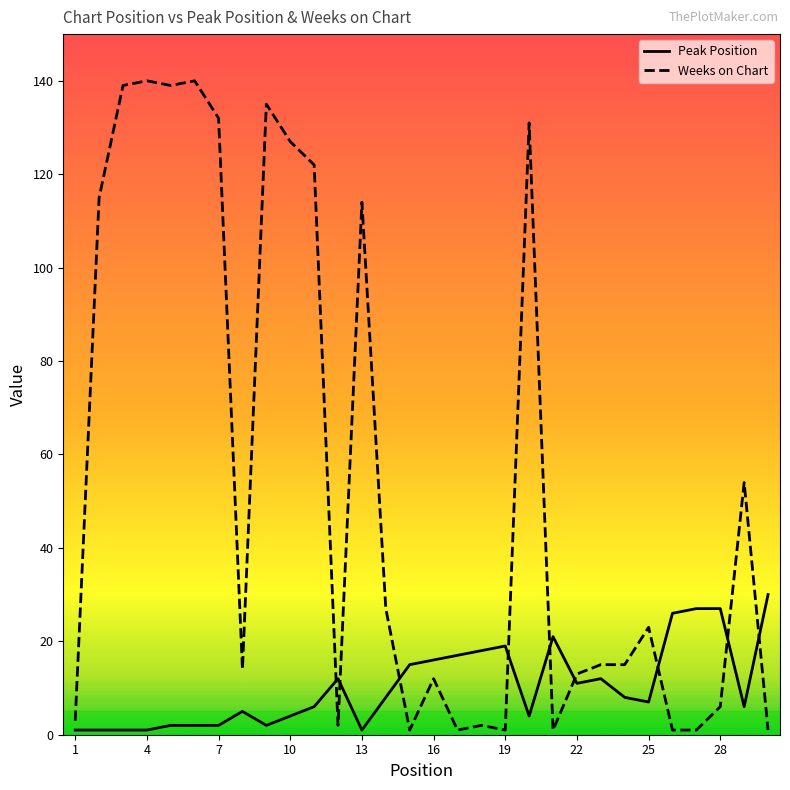

What is the average value of the Weeks on Chart series?

54